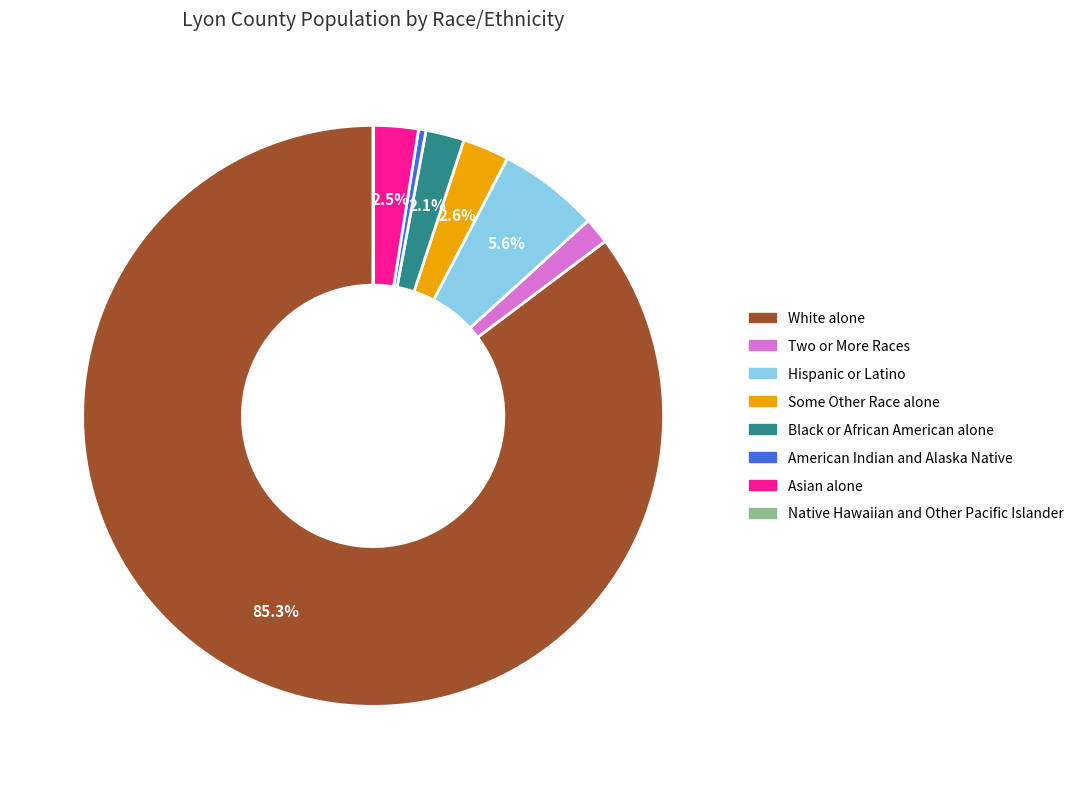

Does any single category account for the majority?

Yes